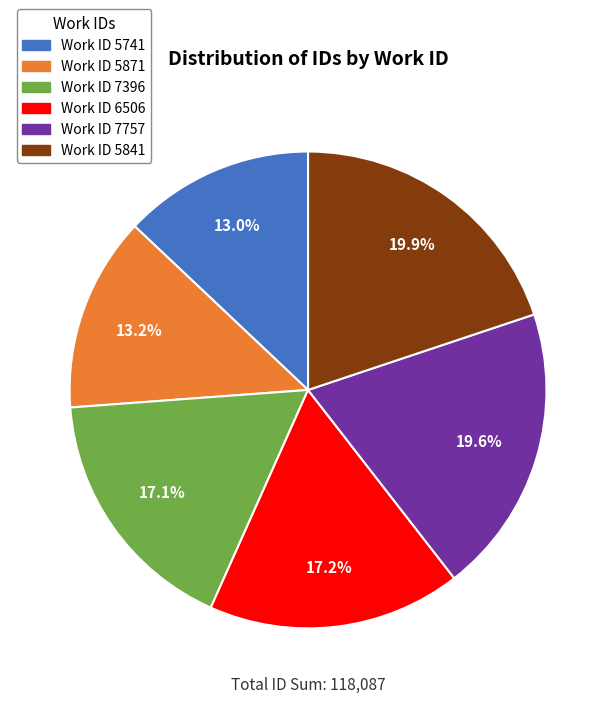

Does any single category account for the majority?

No